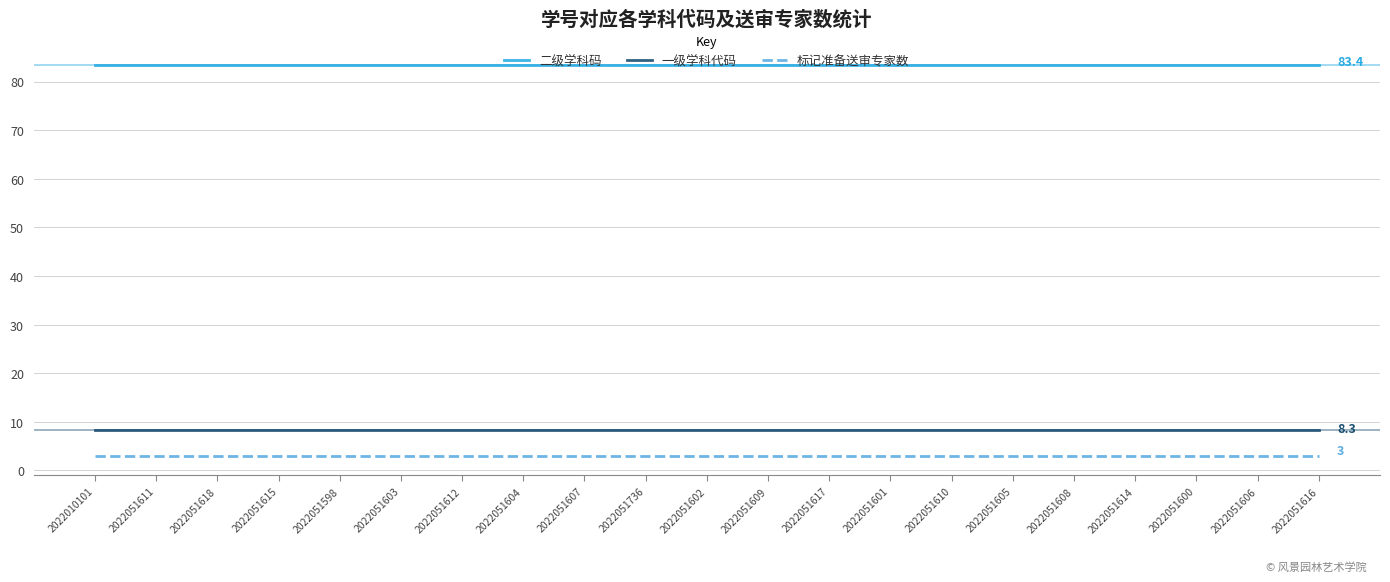

What is the spread (max minus min) of values at 2022051616?

80.4